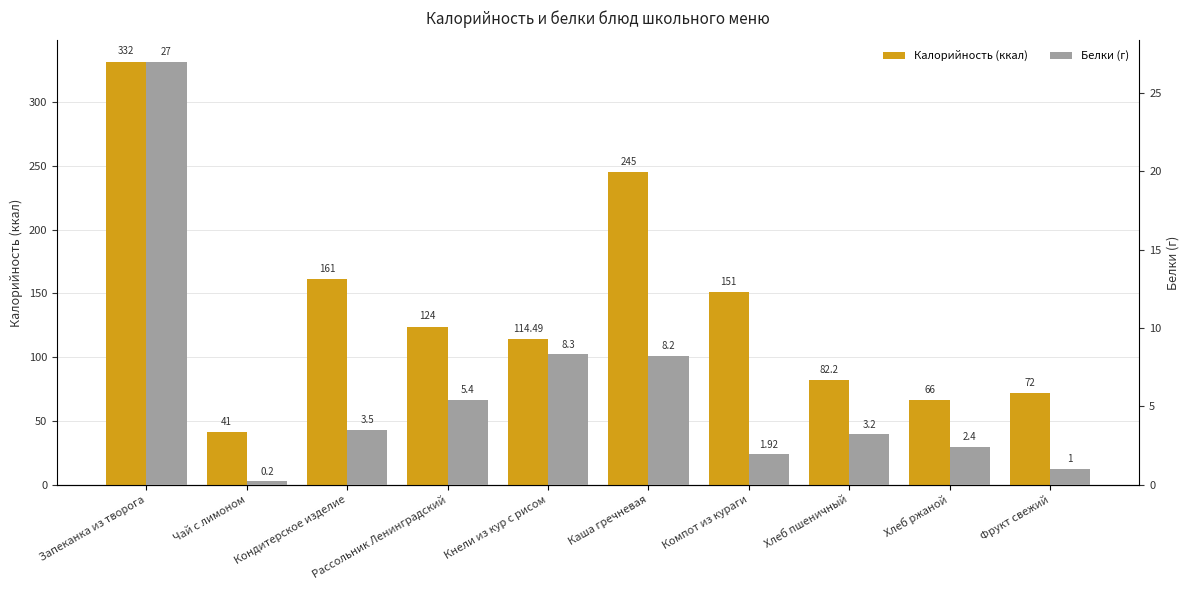

Which category has the lowest value across all series?

Чай с лимоном